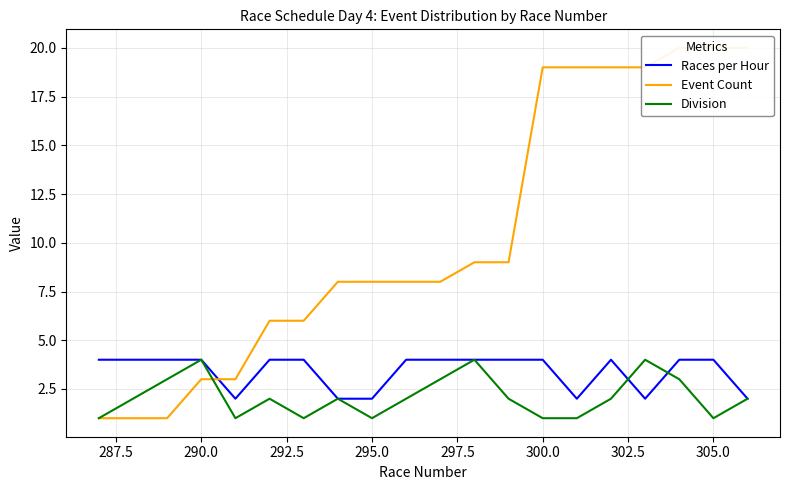

The Division series shows 1 at 295.0. True or false?

True